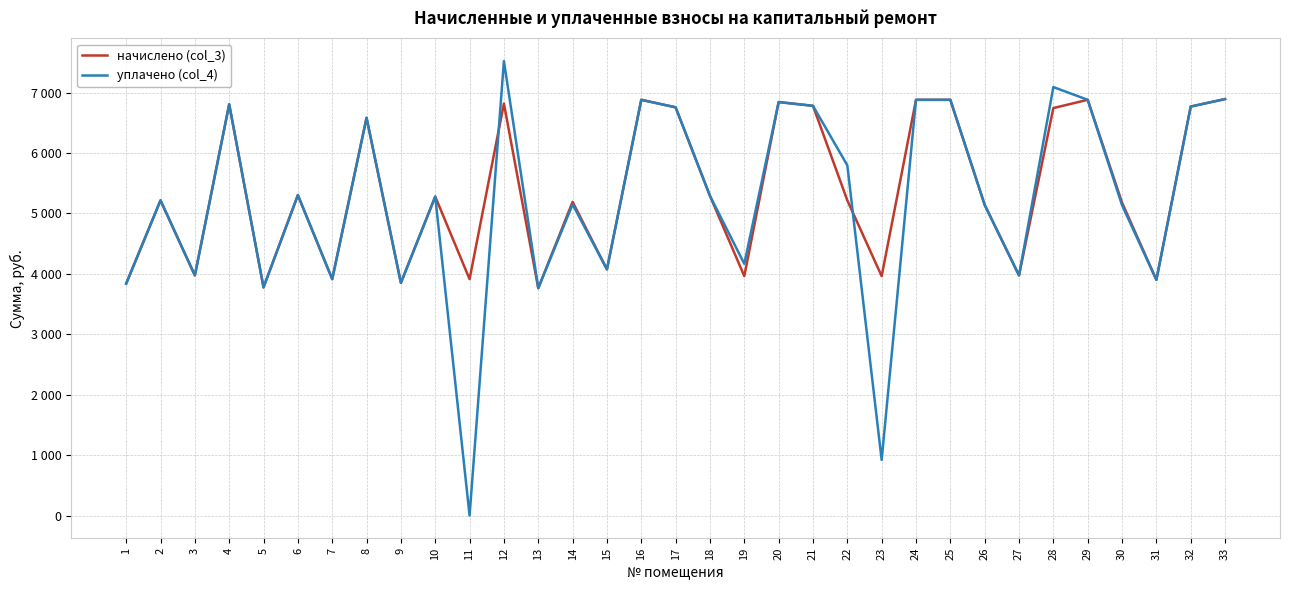

At which category does the chart reach its minimum across all series?

11